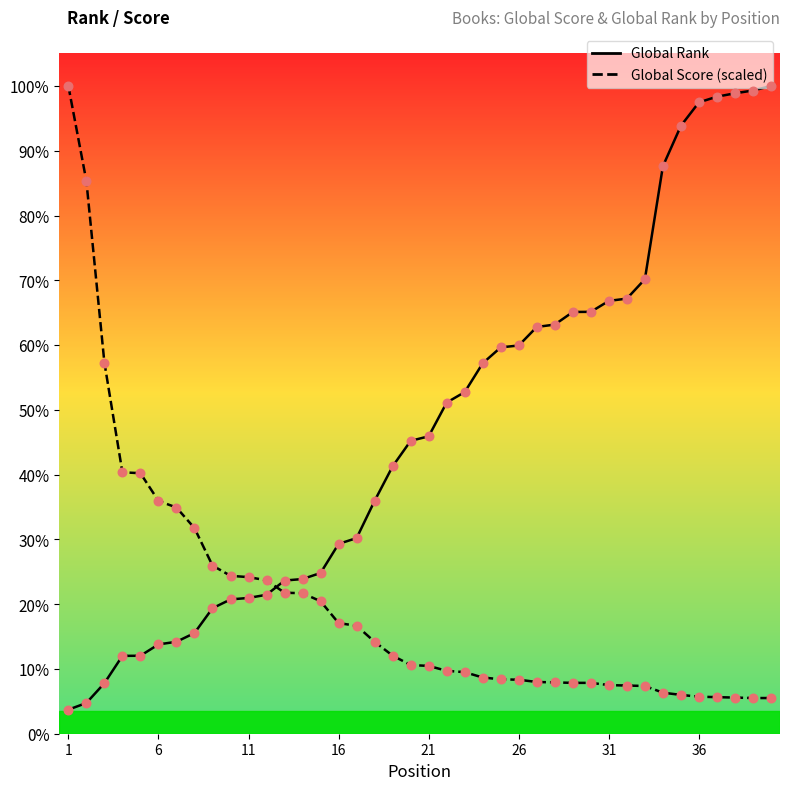

Is the value of Global Rank at 17 greater than the value of Global Score (scaled) at 17?

Yes